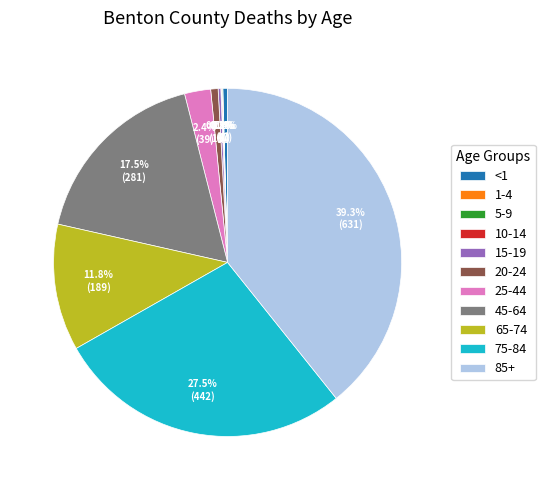

To the nearest percent, what is the average slice percentage?

9%